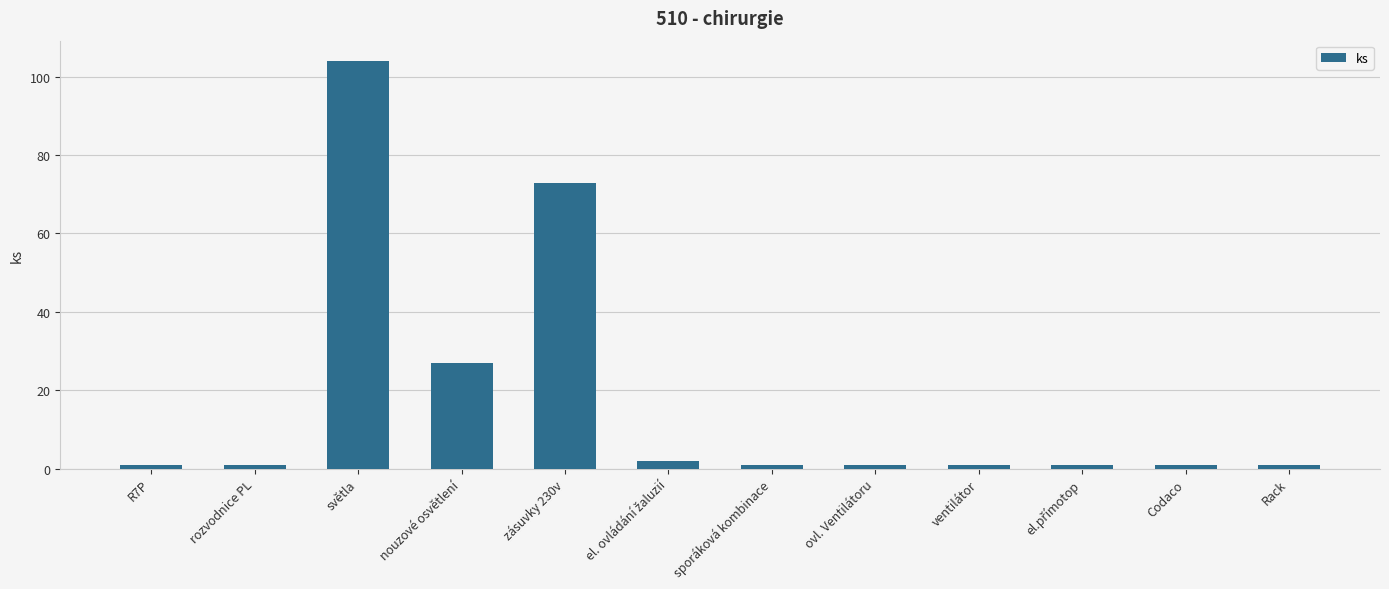

What is the difference between the maximum and minimum values?

103